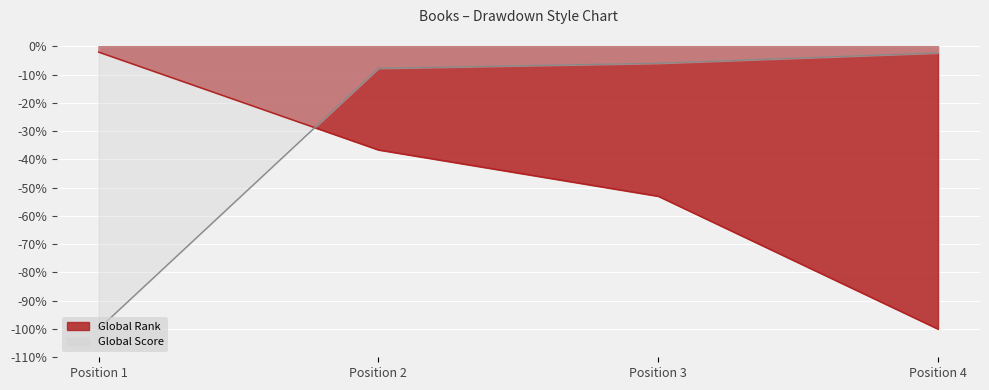

At which category is the sum across all series the highest?

Position 2